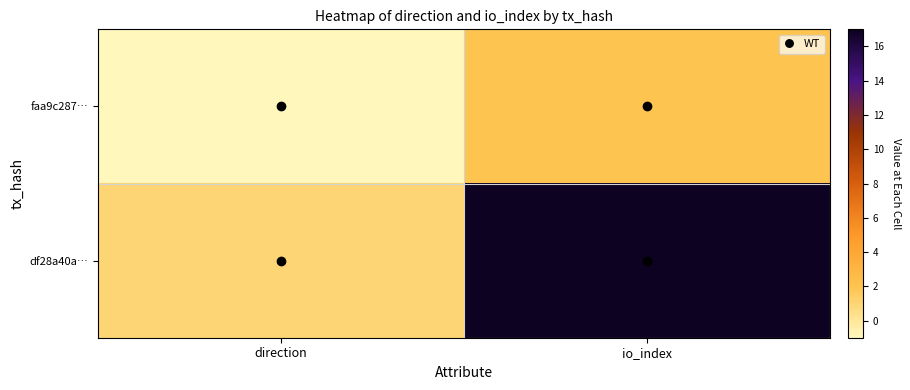

Reading left to right, transcribe all the data shown in this chart.

faa9c287…: direction=-1	io_index=2
df28a40a…: direction=1	io_index=17